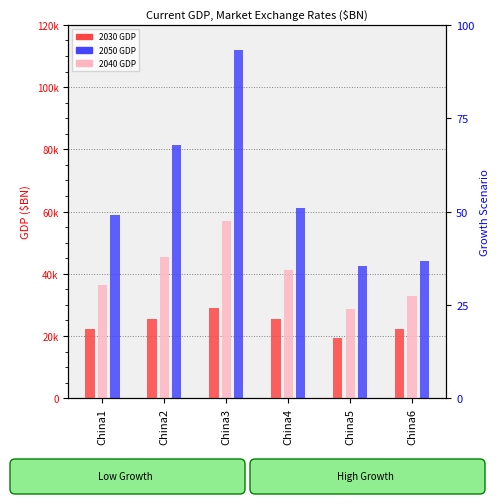

What is the greatest value displayed?

112075.2